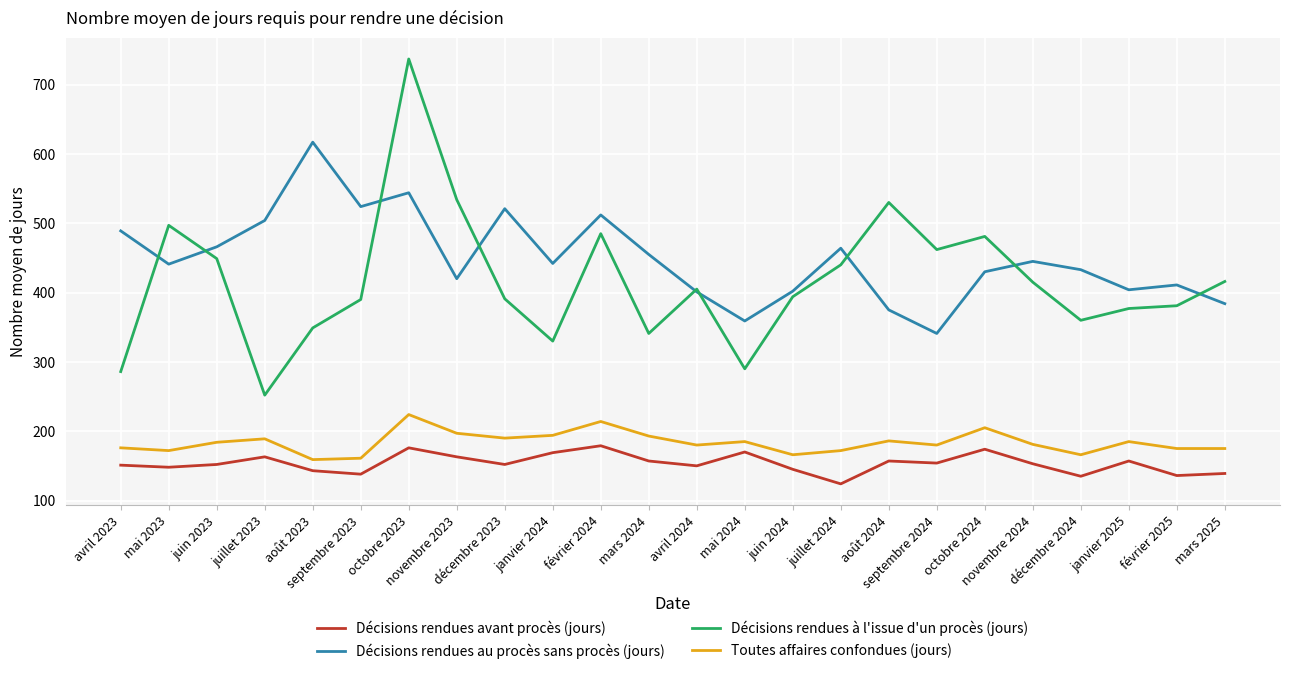

Is it true that Toutes affaires confondues (jours) equals 193 at mars 2024?

True